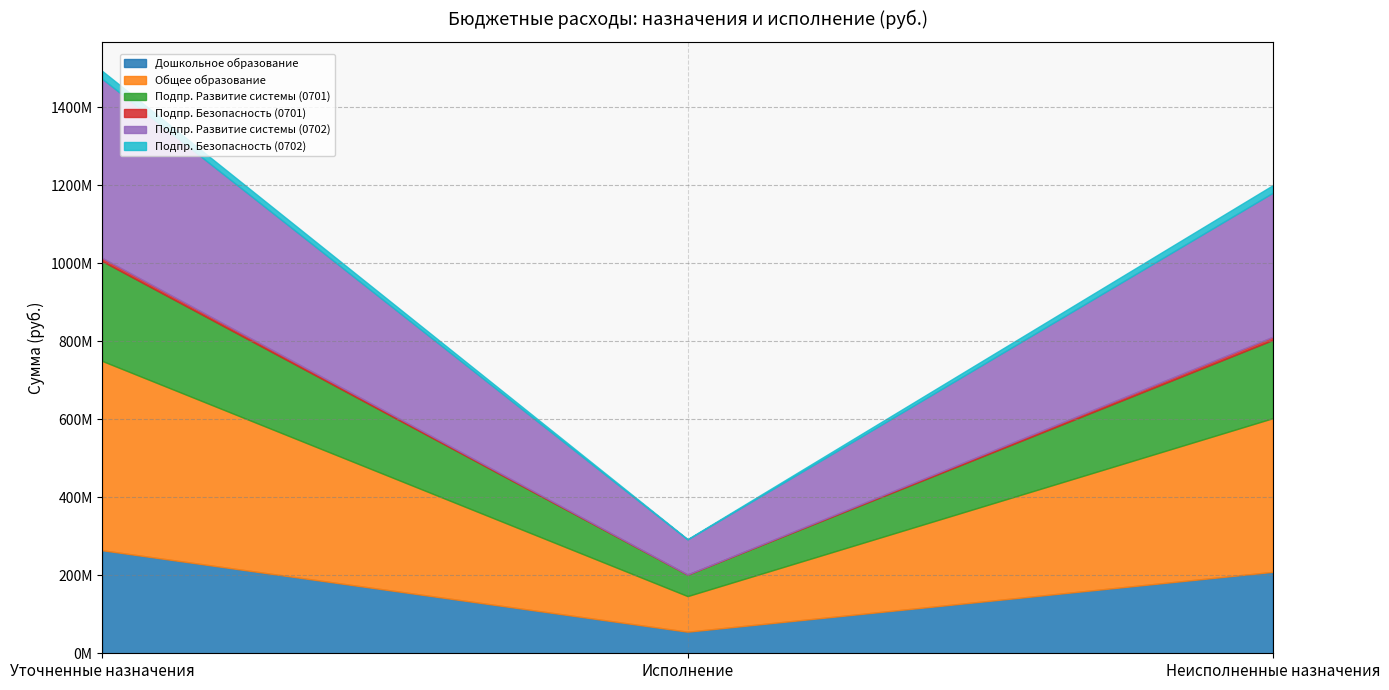

True or false: Дошкольное образование has a value of 64872337.9 at Неисполненные назначения.

False